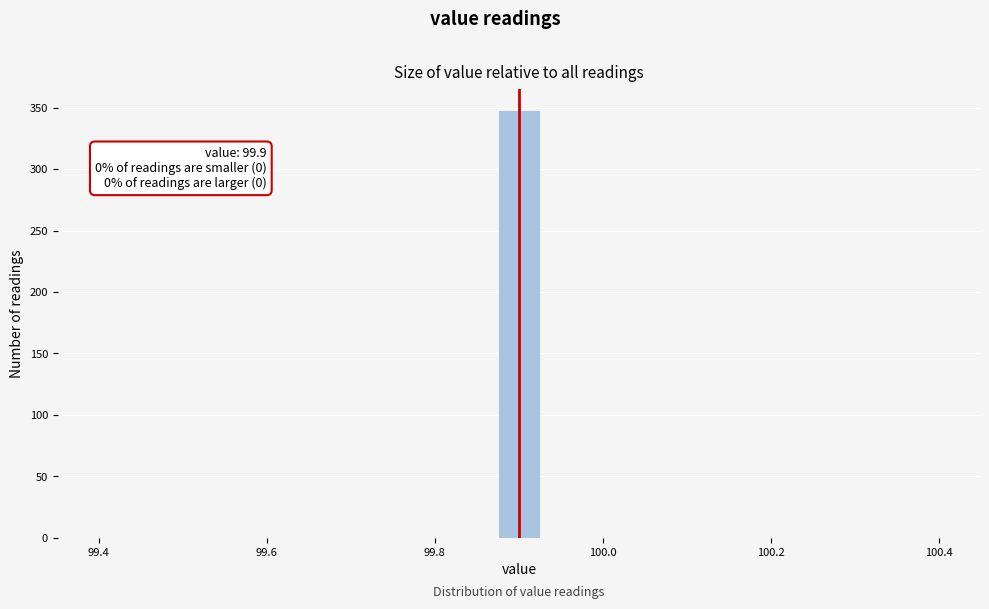

Read against the x-axis, roughly where is the centre of the tallest bar?

99.90